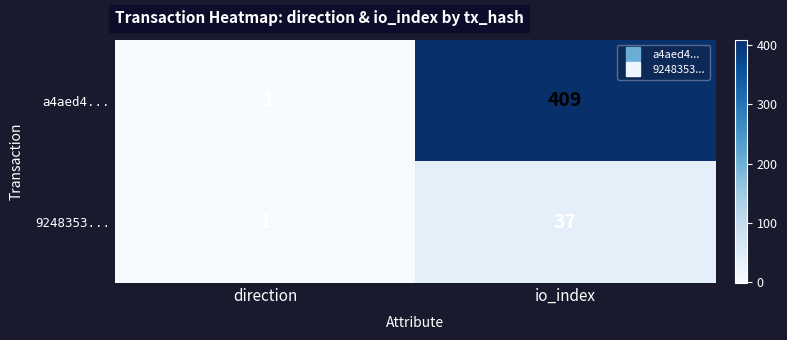

Count the number of data series in this chart.

2